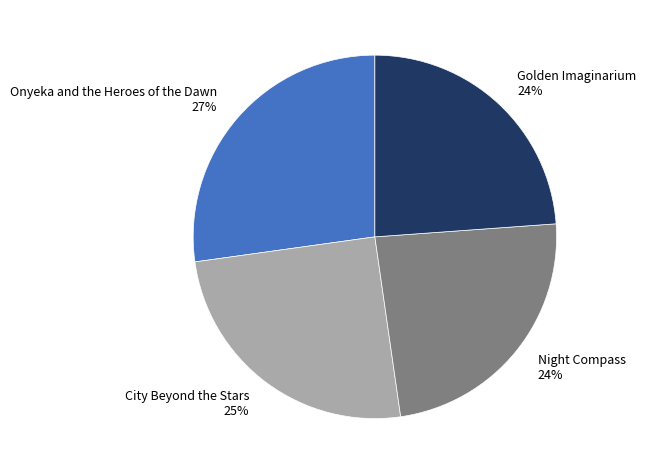

Approximately how many times larger is the value at Night Compass compared to City Beyond the Stars?

1.0